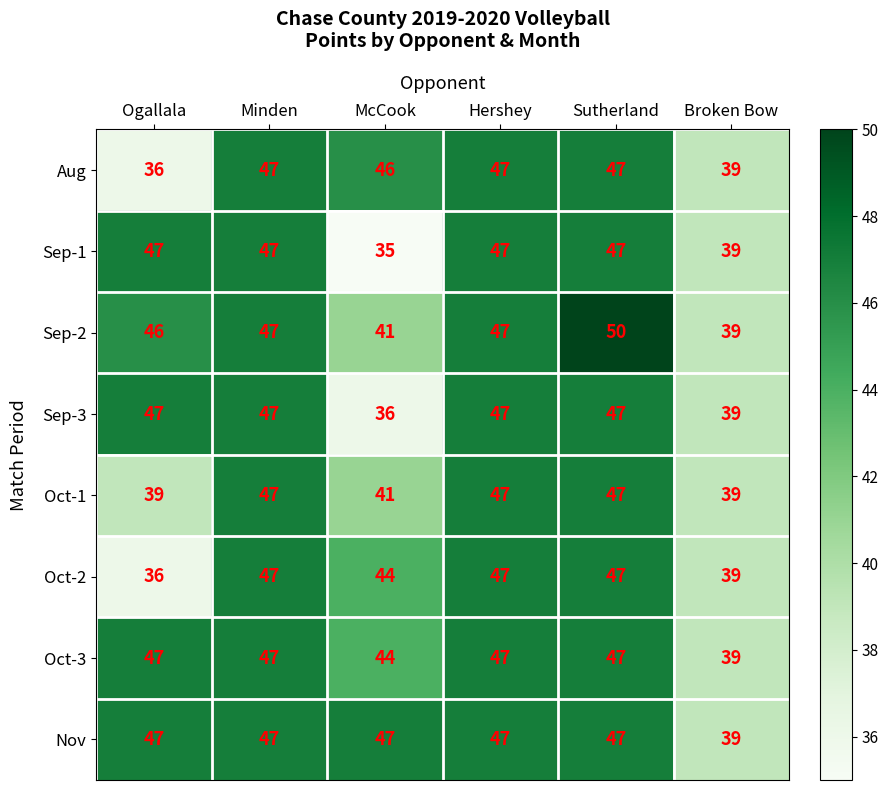

At which label is Sep-2 closest to 44?

Ogallala